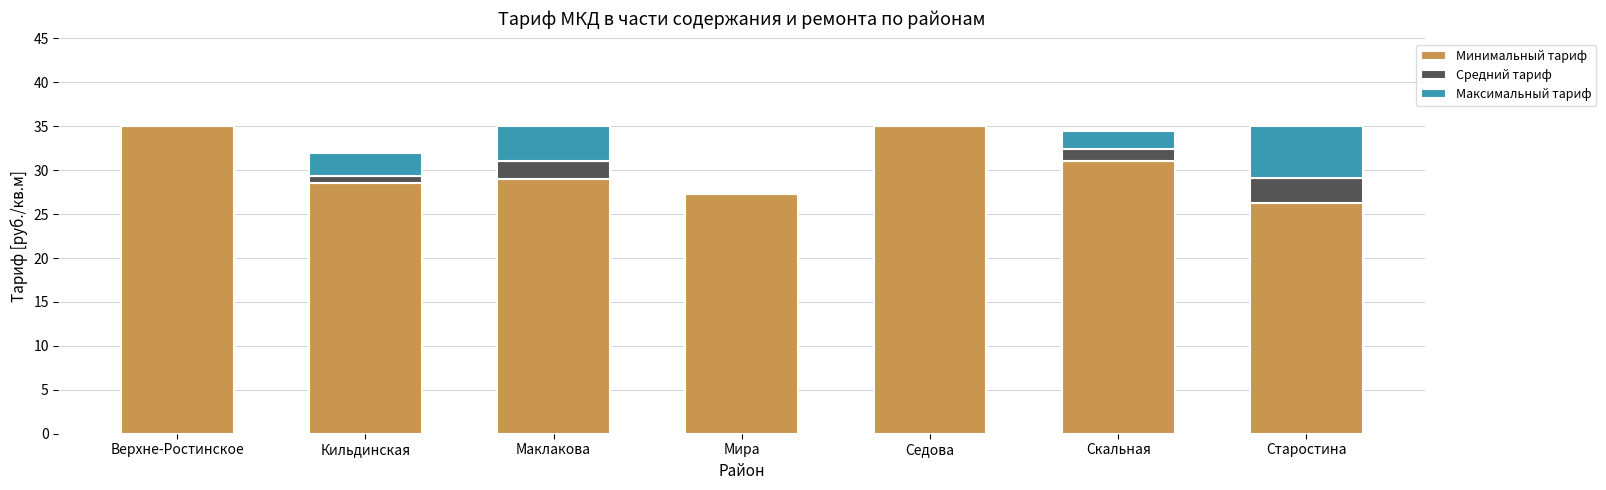

Count the number of categories in the chart.

7